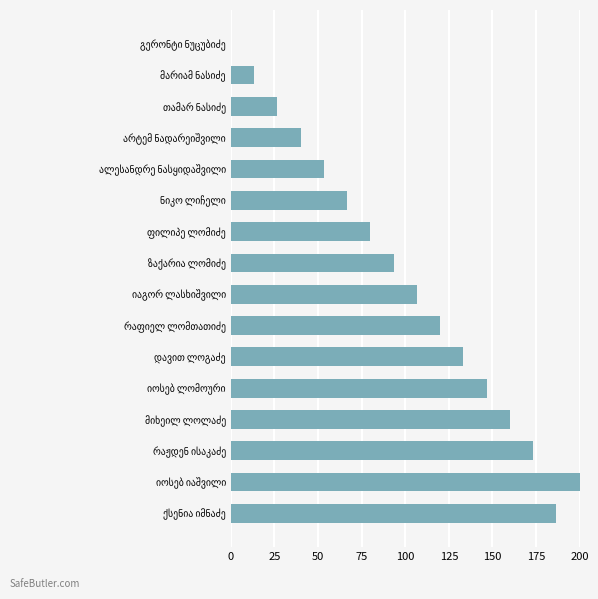

What is the sum of all values?

1600.0